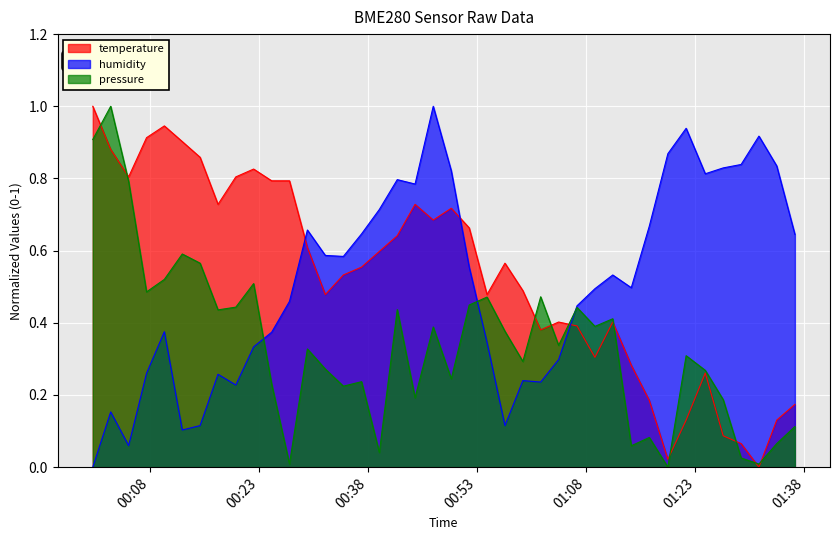

What is the average value of the humidity series?

0.5